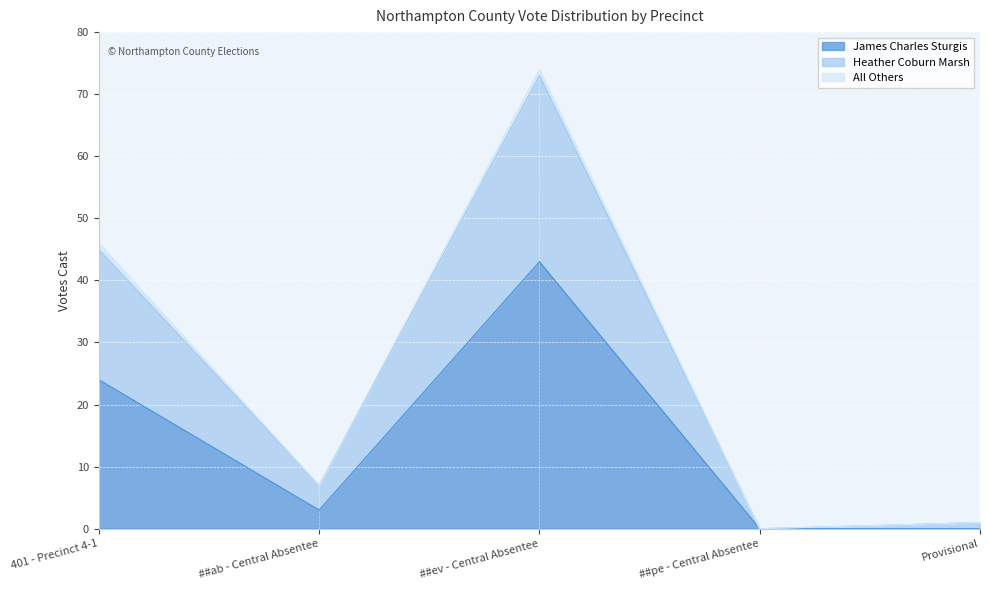

Between ##pe - Central Absentee and Provisional, which series saw the biggest shift?

Heather Coburn Marsh